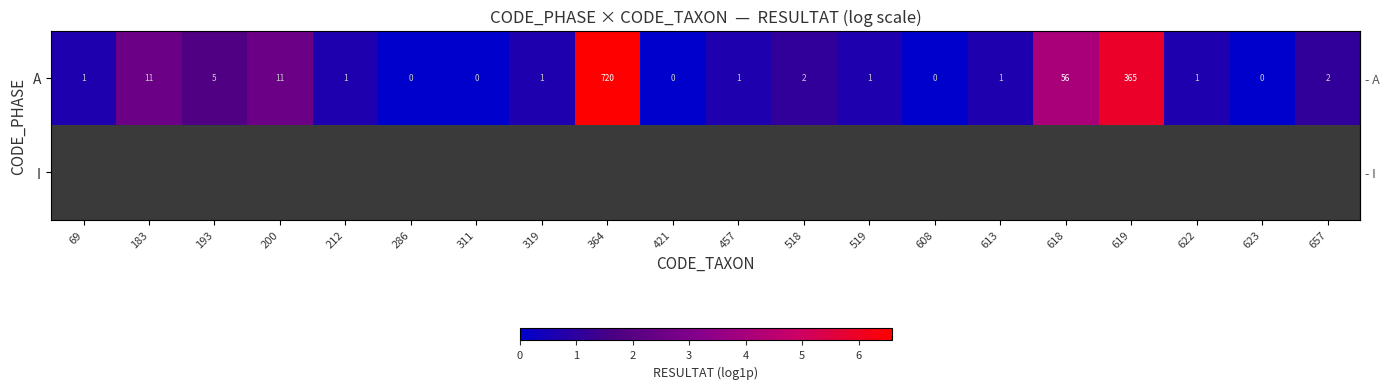

At how many categories does at least one series exceed 1?

8